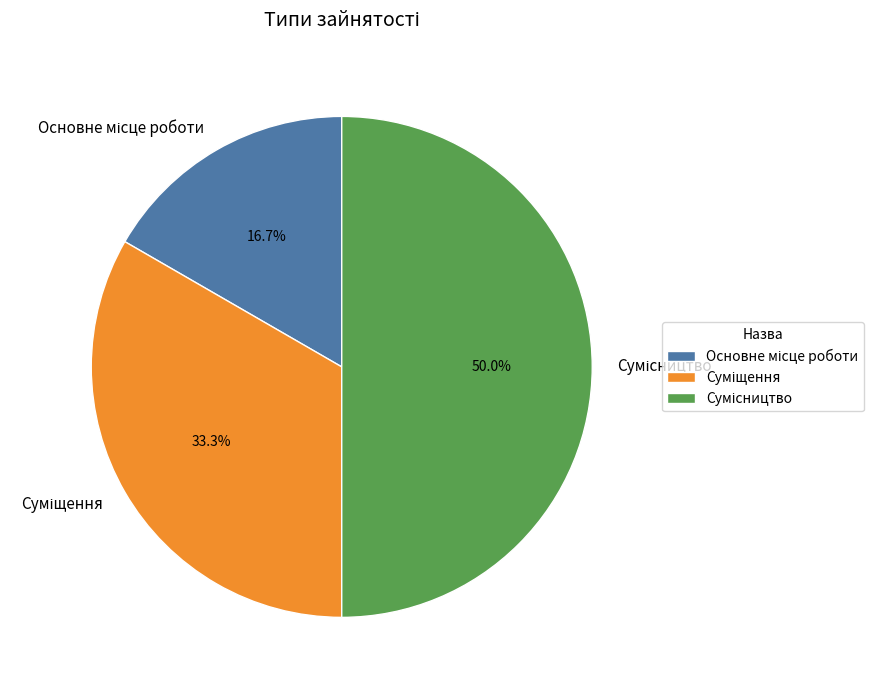

True or false: Сумісництво accounts for 50% of the total.

True